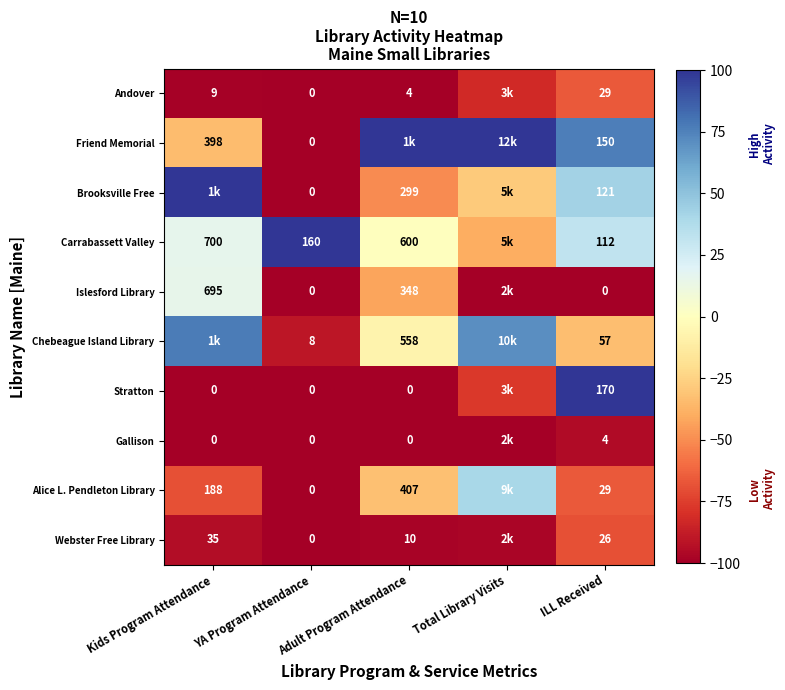

List the series in order of their peak value, lowest first.

Gallison, Webster Free Library, Andover, Islesford Library, Alice L. Pendleton Library, Chebeague Island Library, Friend Memorial, Brooksville Free, Carrabassett Valley, Stratton